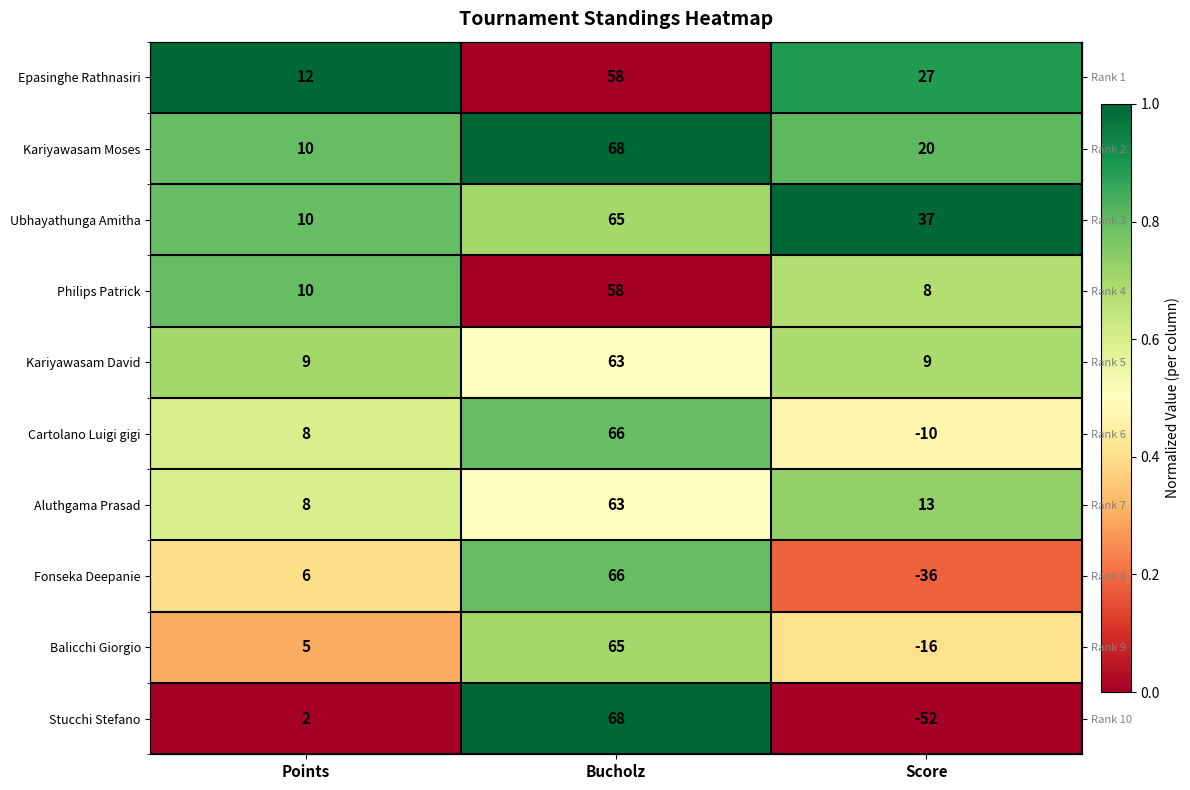

Count the number of categories in the chart.

3